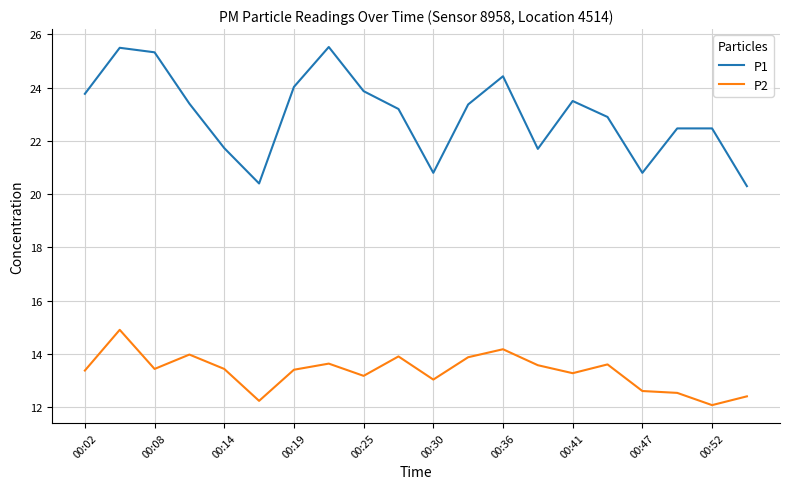

Rank the series by their maximum value, from highest to lowest.

P1, P2